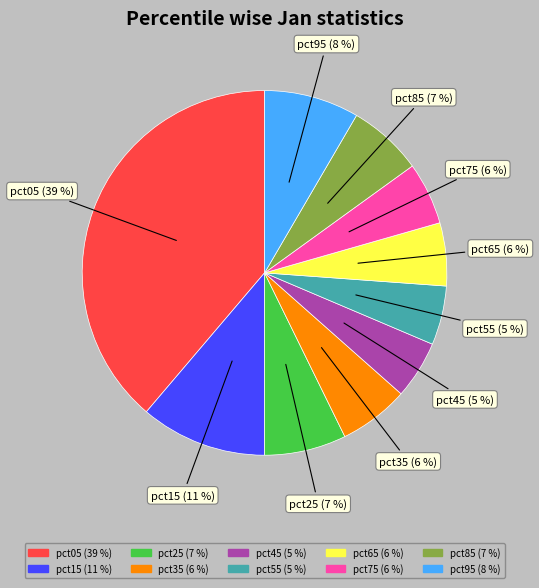

To the nearest percent, what percentage of the pie is pct75?

6%